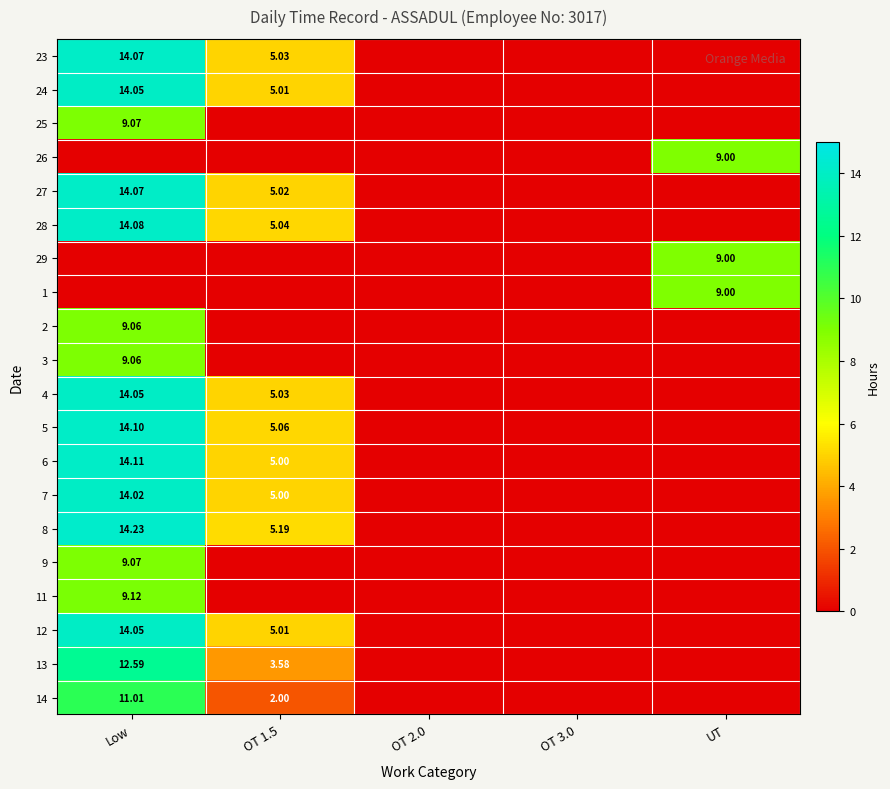

What is the spread (max minus min) of values at OT 1.5?

5.2